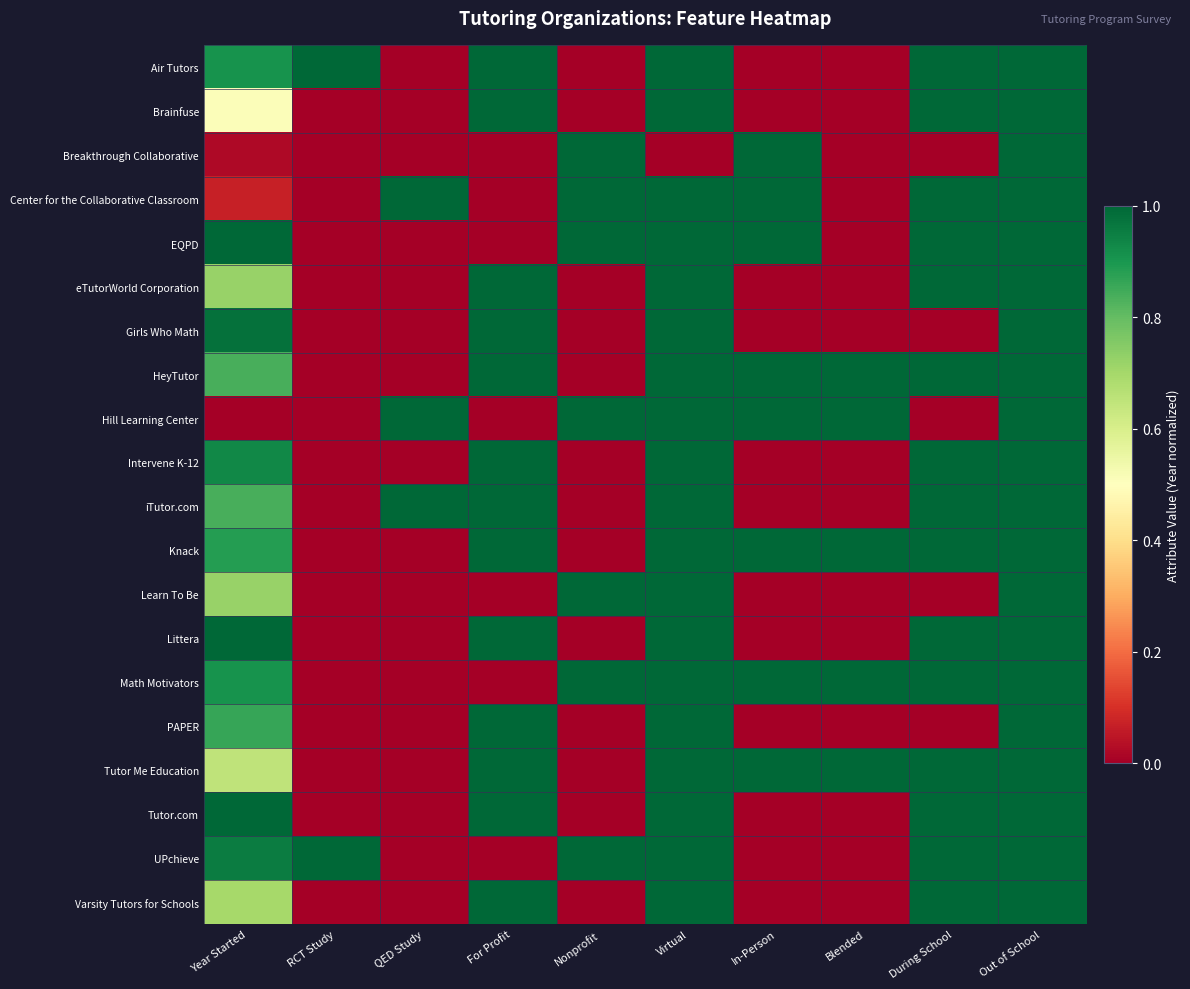

What is the difference between the highest and lowest values at For Profit?

1.0